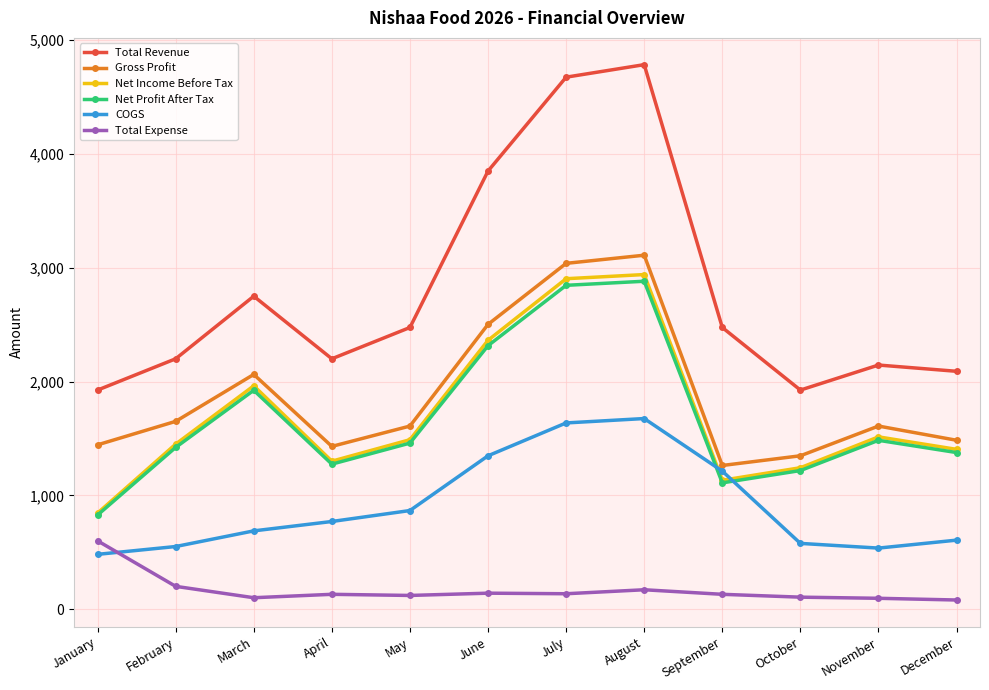

Between May and June, which series saw the biggest shift?

Total Revenue